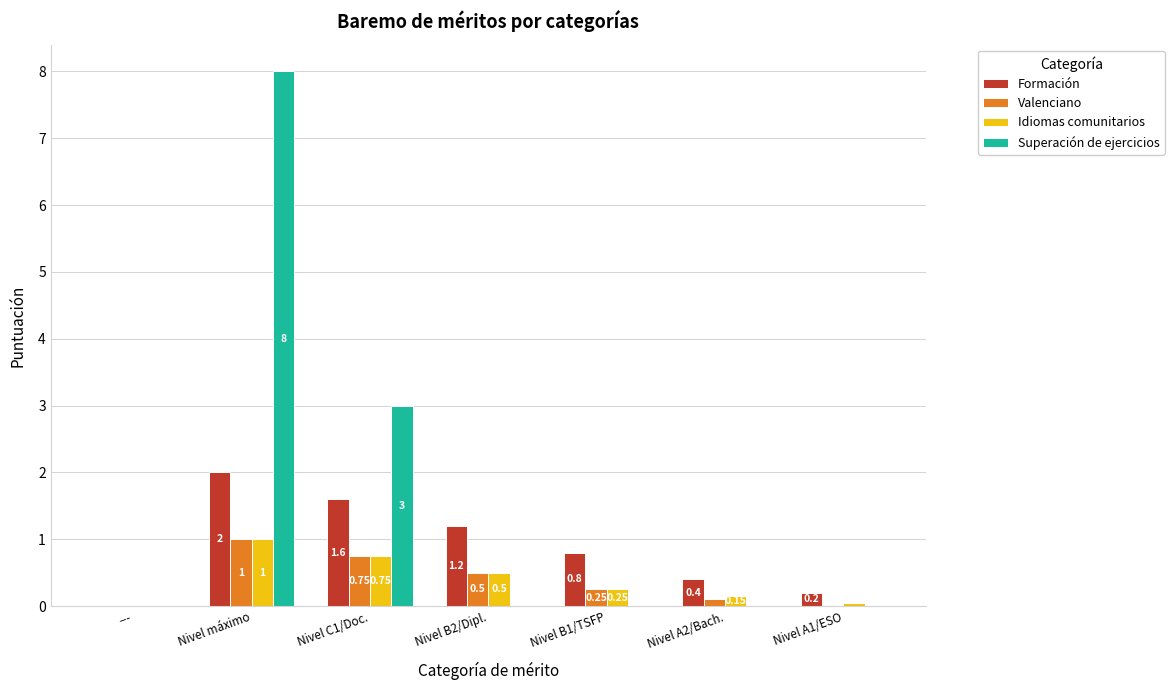

Which category has the highest value in the Formación series?

Nivel máximo